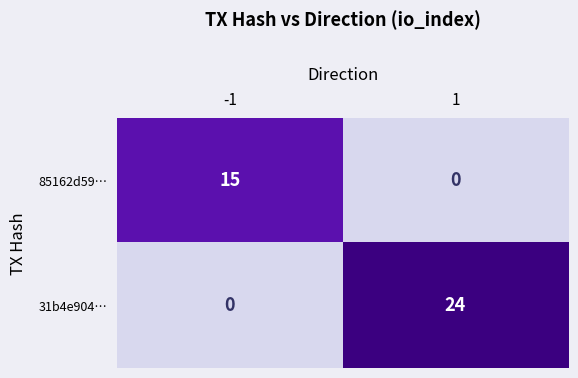

The 31b4e904… series shows -14 at -1. True or false?

False